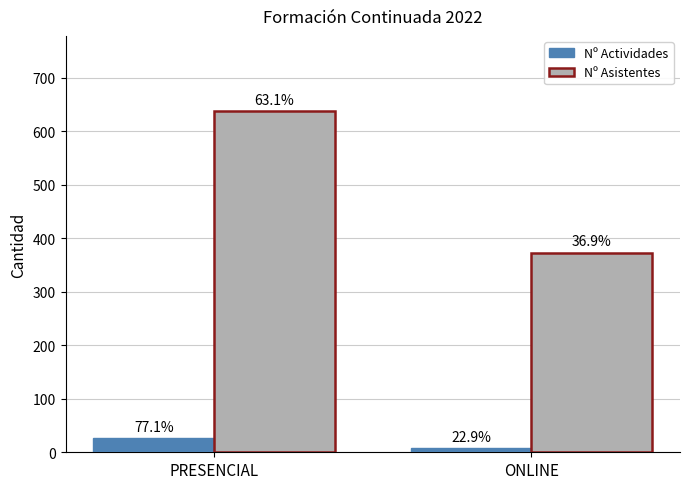

Does the chart contain stacked bars?

No